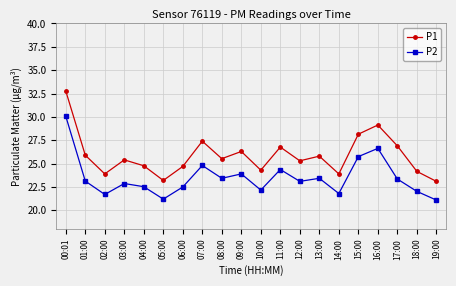

True or false: P2 and P1 intersect in this chart.

False